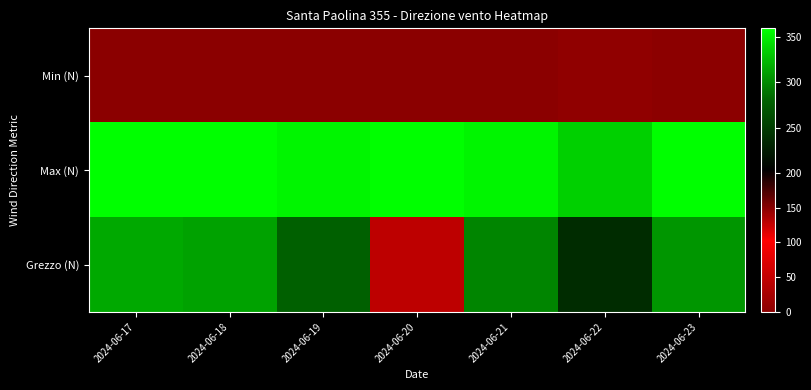

Which series changed the most between 2024-06-22 and 2024-06-23?

Grezzo (N)